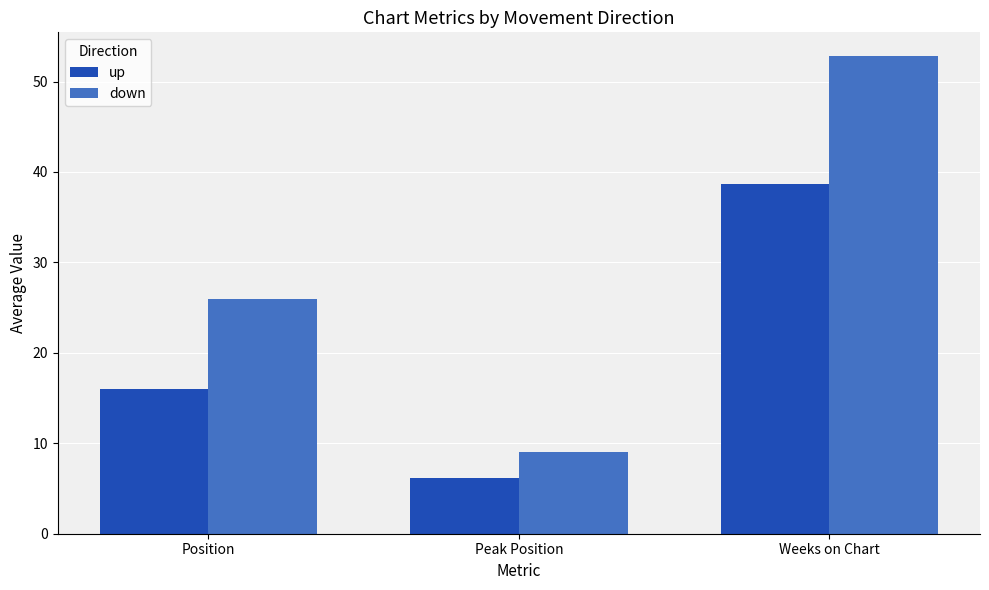

What is the sum of all down values?

87.8